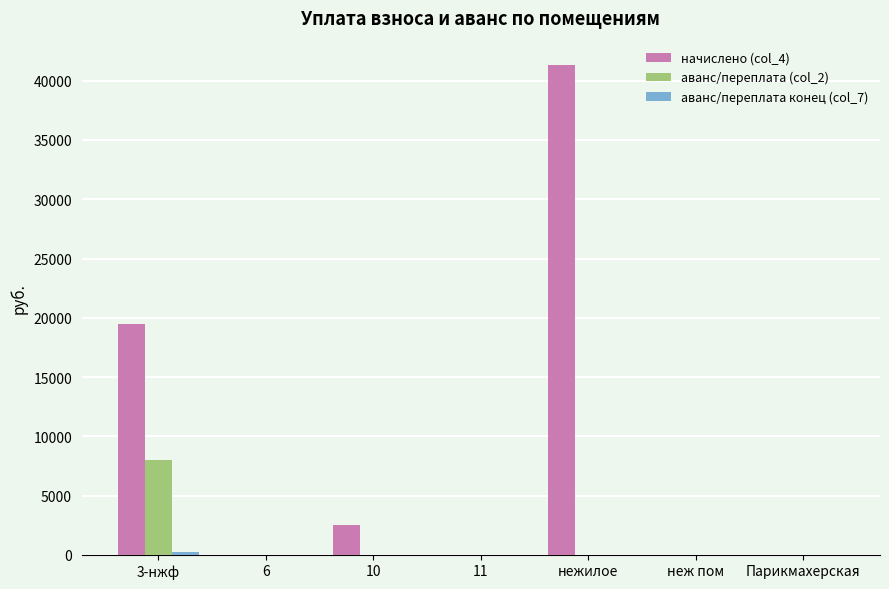

Which category has the highest value across all series?

нежилое